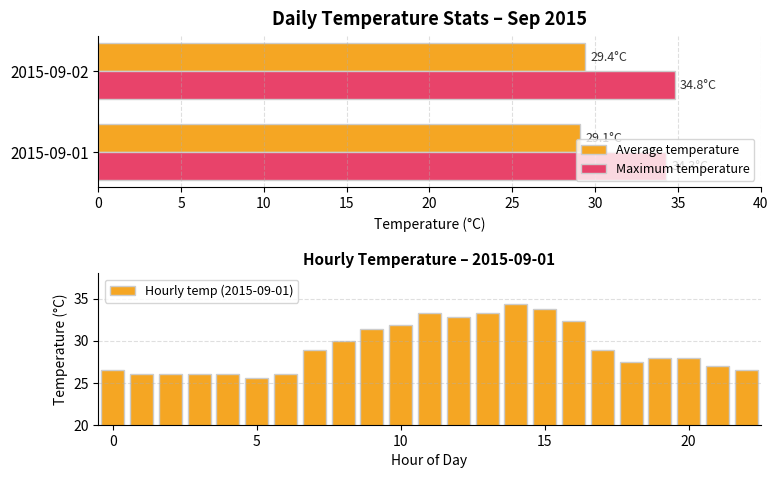

The Maximum temperature series shows 34.3 at 2015-09-01. True or false?

True